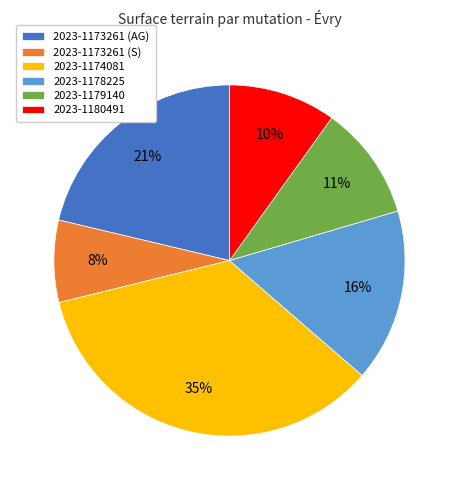

Which slice is the smallest?

2023-1173261 (S)